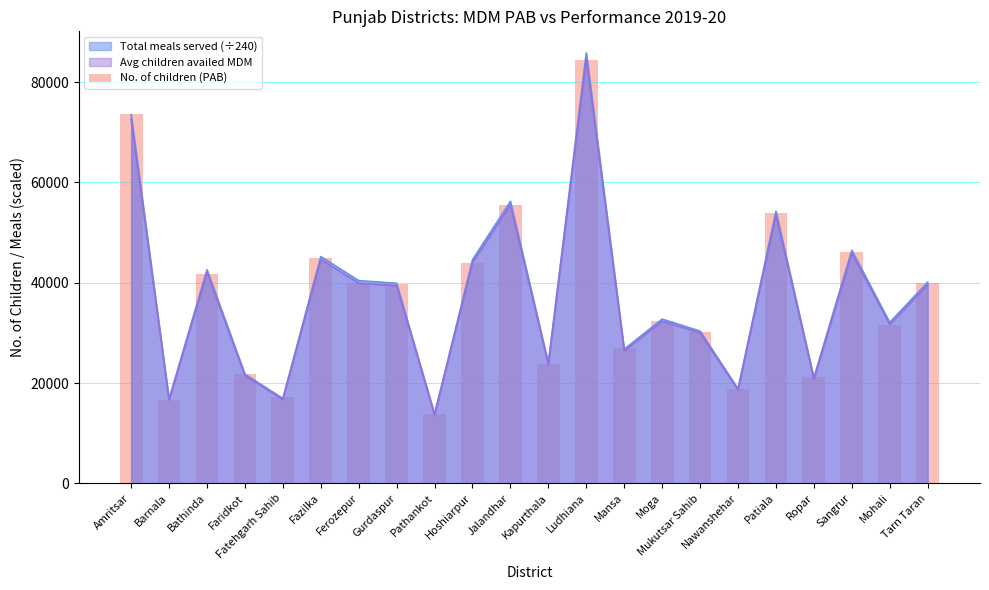

Where is the data nearest to the value 49072?

Sangrur